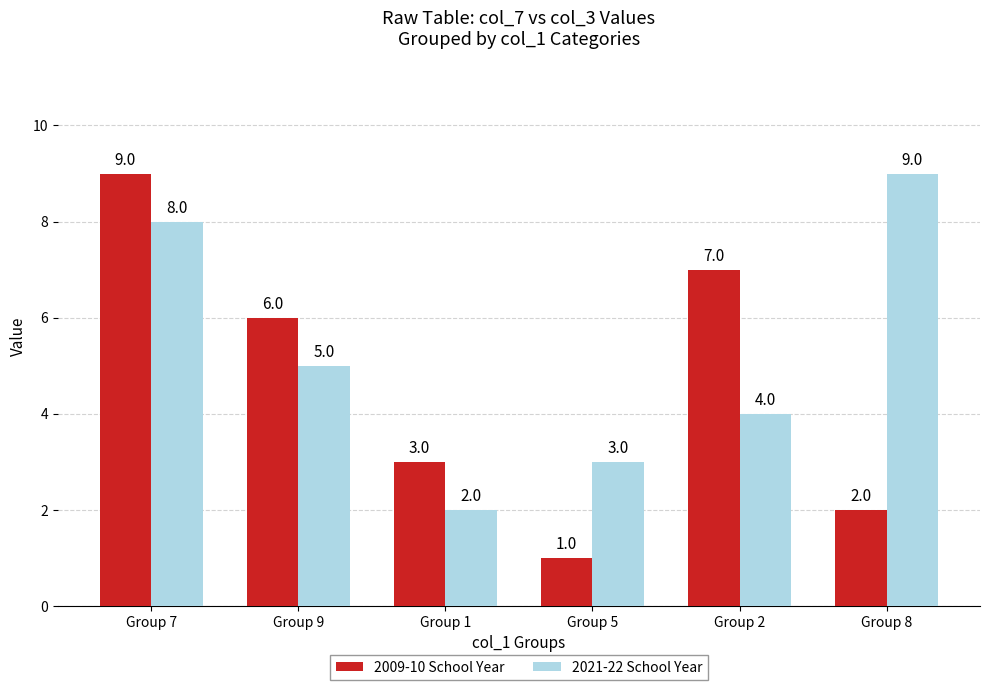

At how many categories does at least one series exceed 4?

4